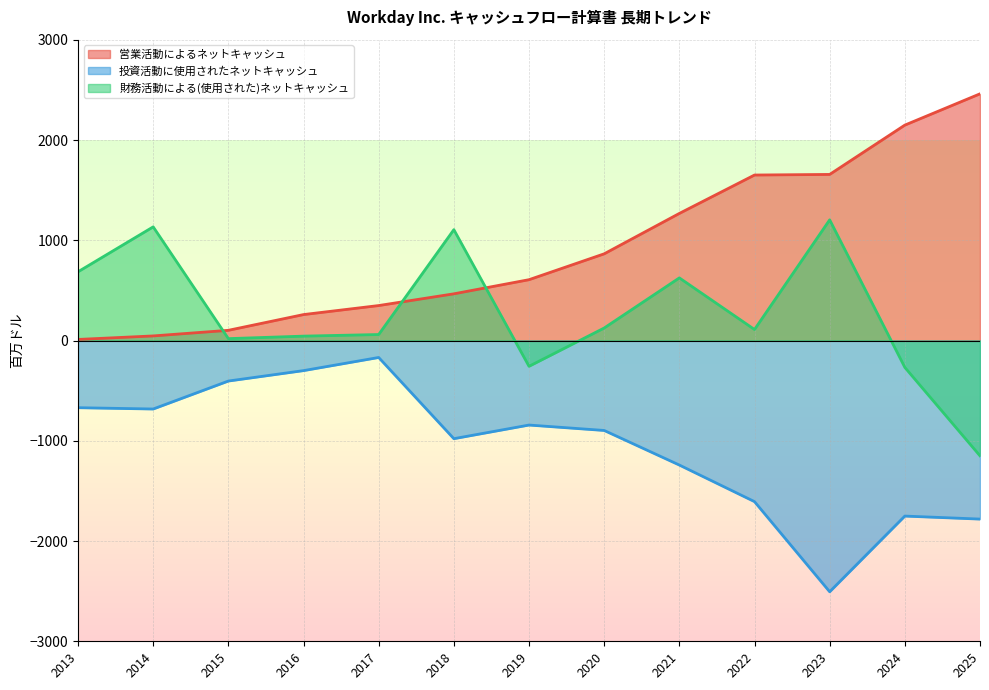

Where is the first local minimum for 財務活動による(使用された)ネットキャッシュ?

2015